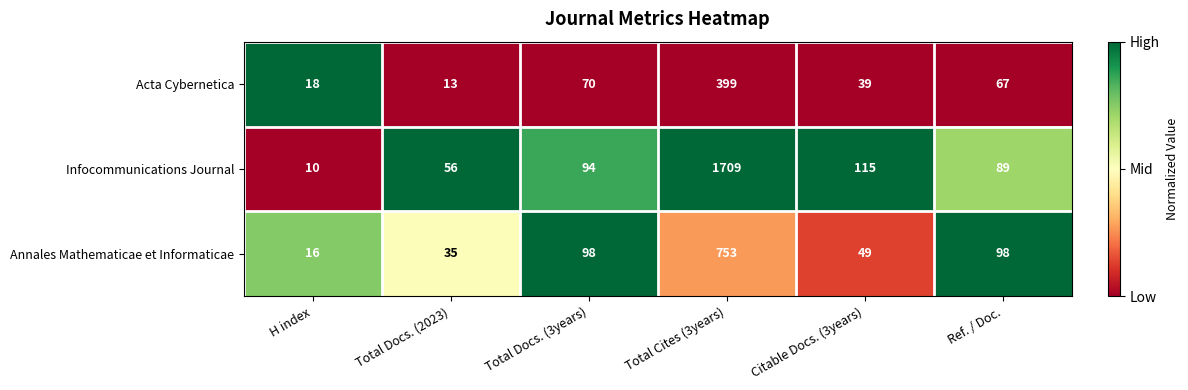

Which series has the largest total across all categories?

Infocommunications Journal